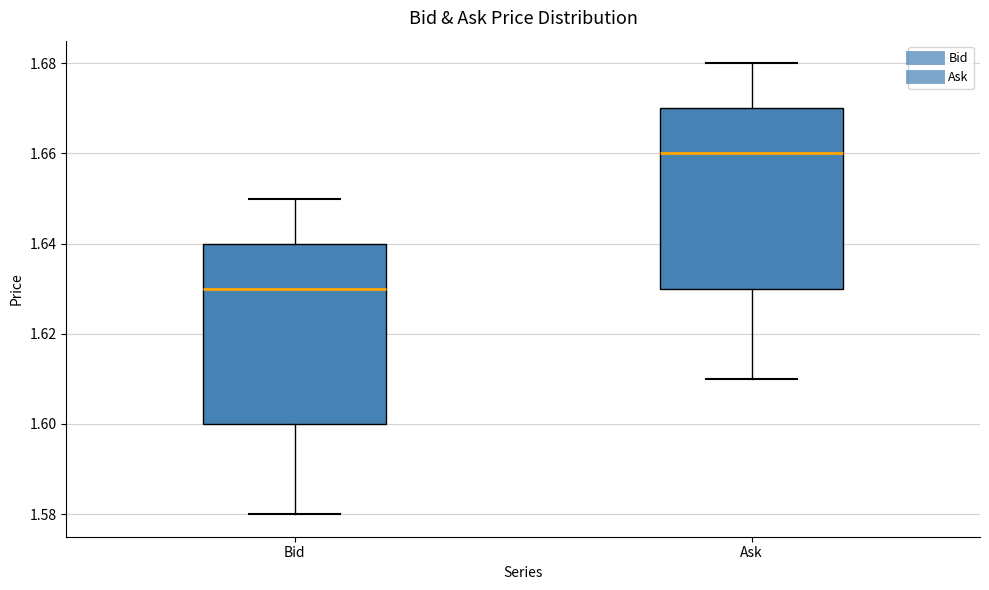

Reading left to right, read every box against the y-axis: the position of its median line, the range the box covers, and the ends of its whiskers. The values are not printed on the chart, so give them approximately, as read against the axis.

Bid: median 1.63, box 1.60 to 1.64, whiskers 1.58 to 1.65
Ask: median 1.66, box 1.63 to 1.67, whiskers 1.61 to 1.68